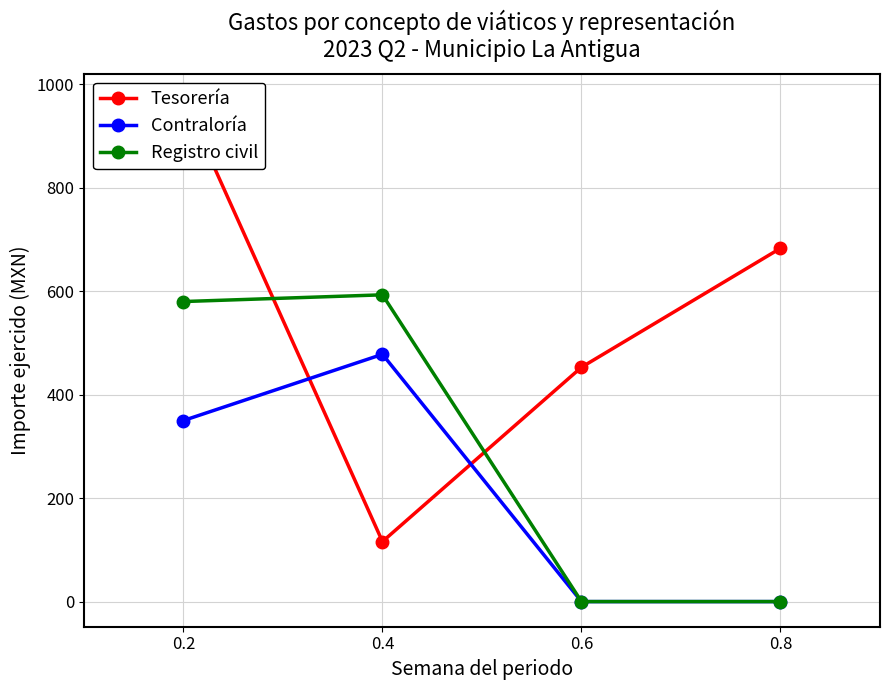

True or false: Registro civil and Tesorería cross at least once.

True